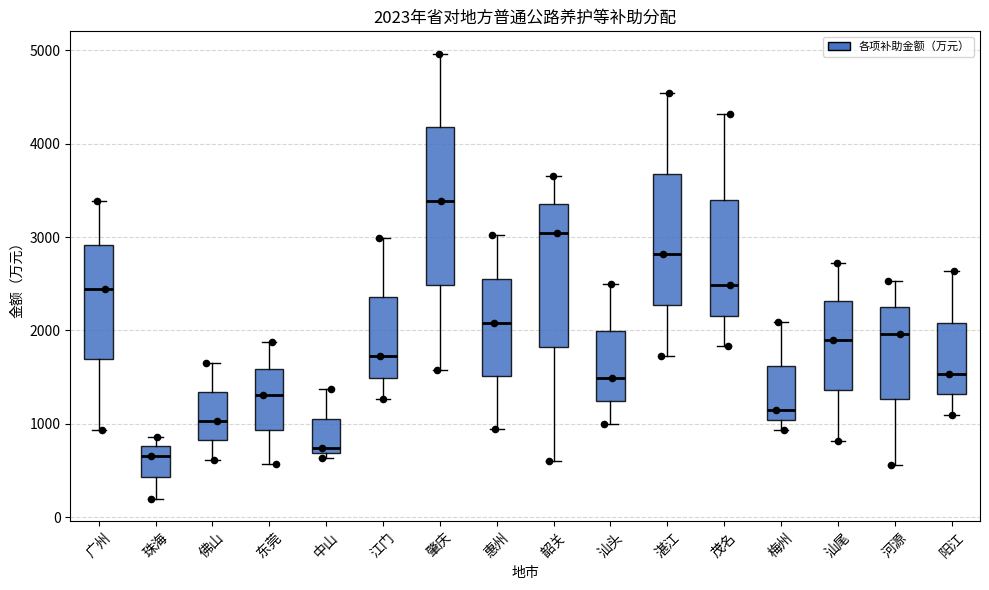

Comparing the boxes themselves (not the whiskers), which one is the tallest?

肇庆